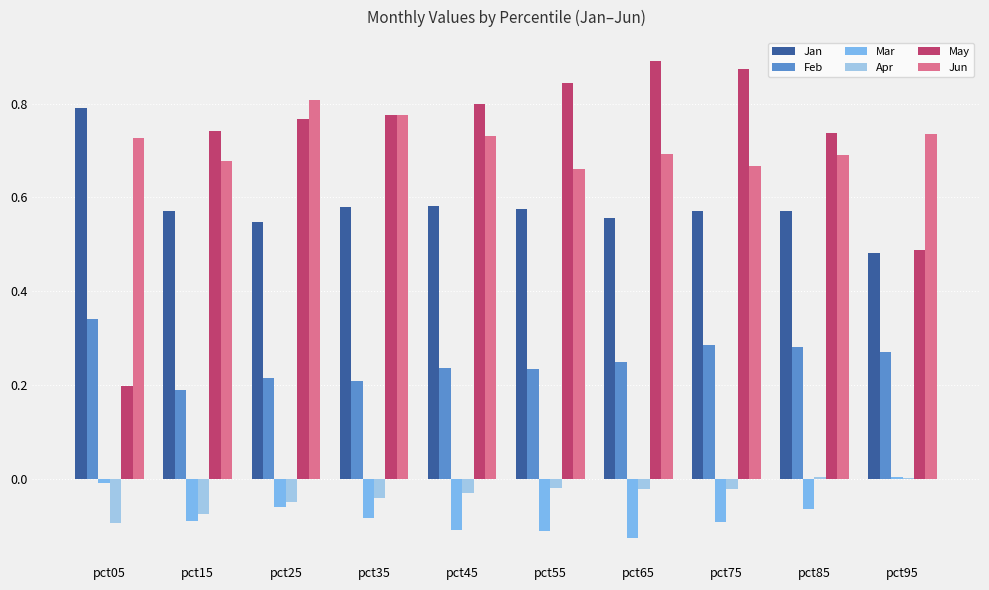

How many groups of bars are there?

10